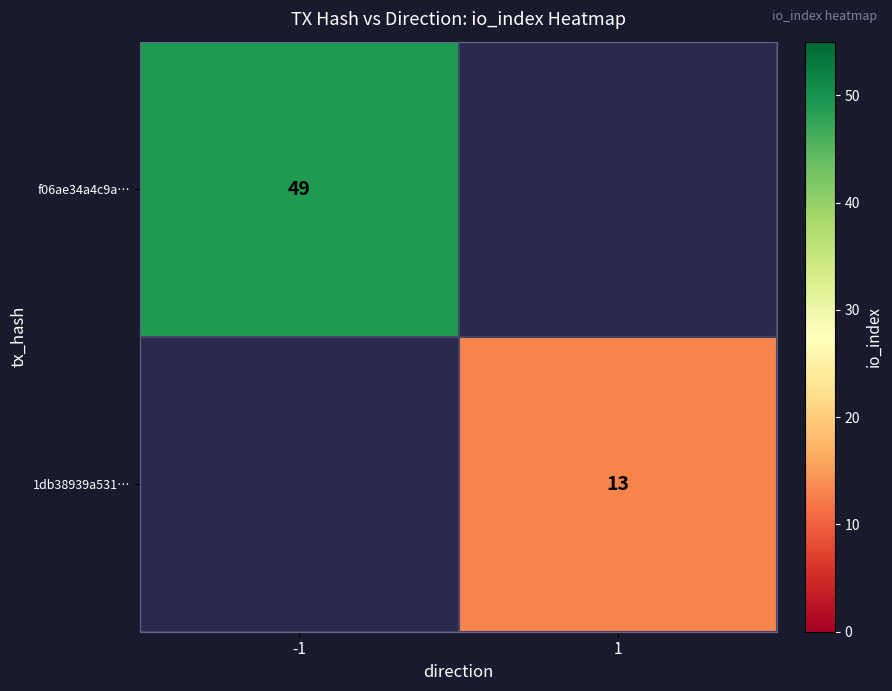

True or false: f06ae34a4c9a… has a value of 49 at -1.

True